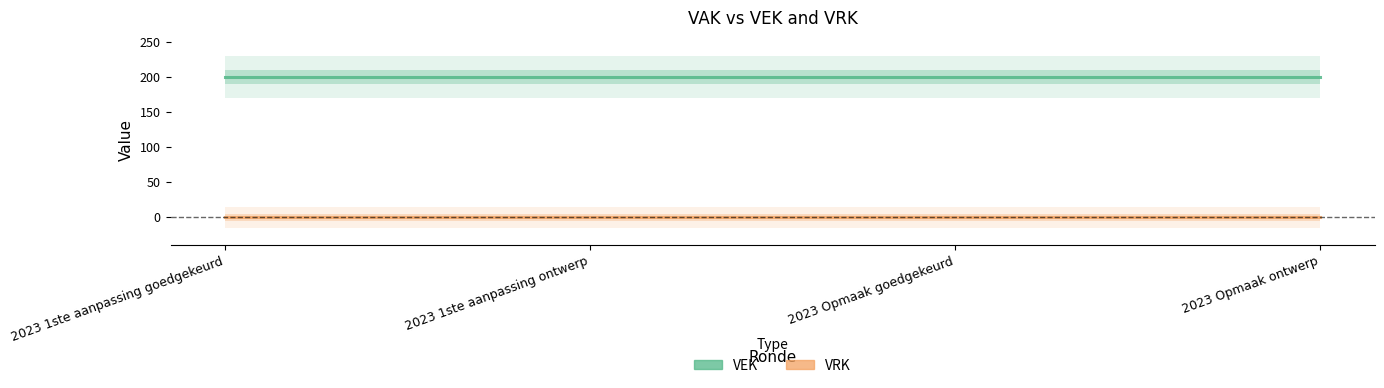

True or false: VEK and VRK cross at least once.

False